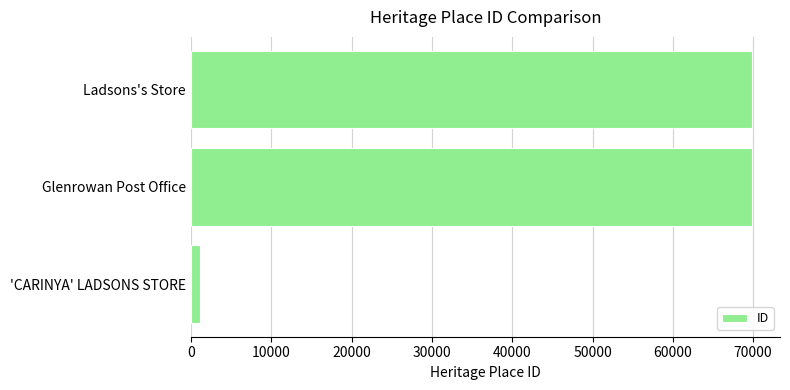

At which category does the chart reach its minimum across all series?

'CARINYA' LADSONS STORE